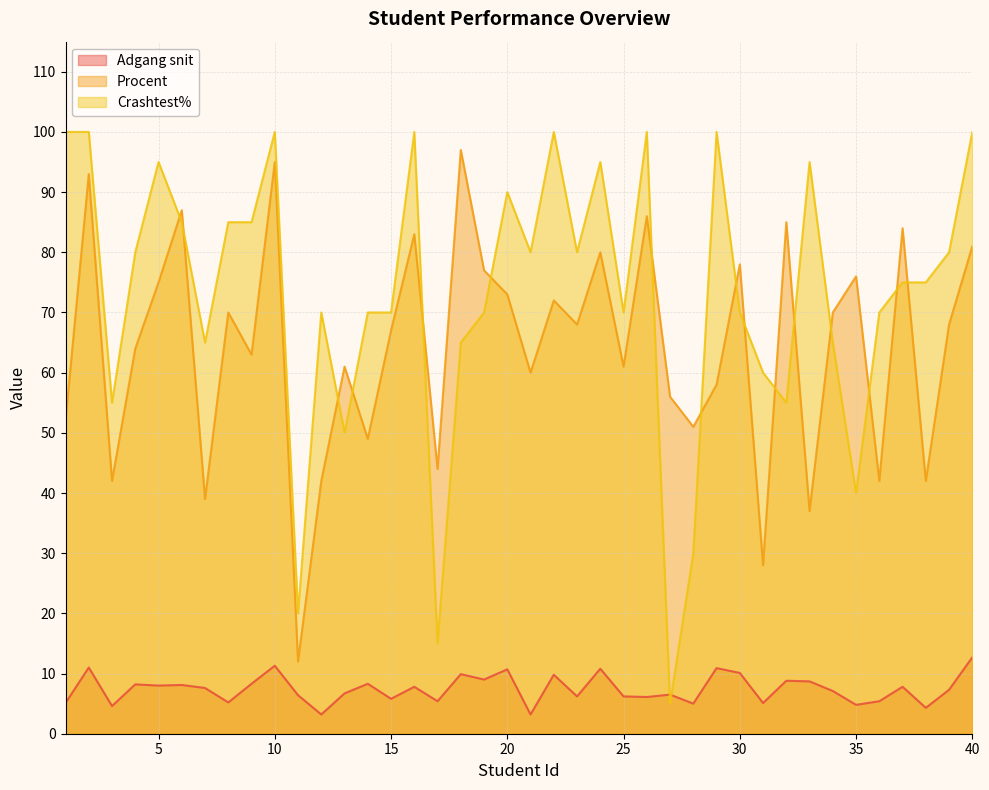

Is it true that Crashtest% equals 90.0 at 20?

True